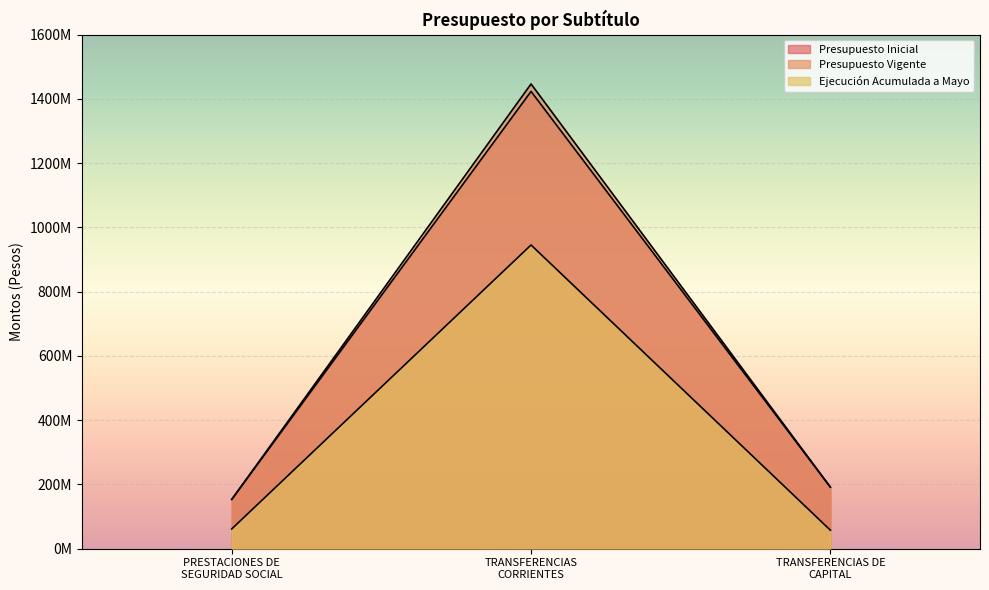

The value of Presupuesto Inicial at TRANSFERENCIAS CORRIENTES is 795587941. True or false?

False